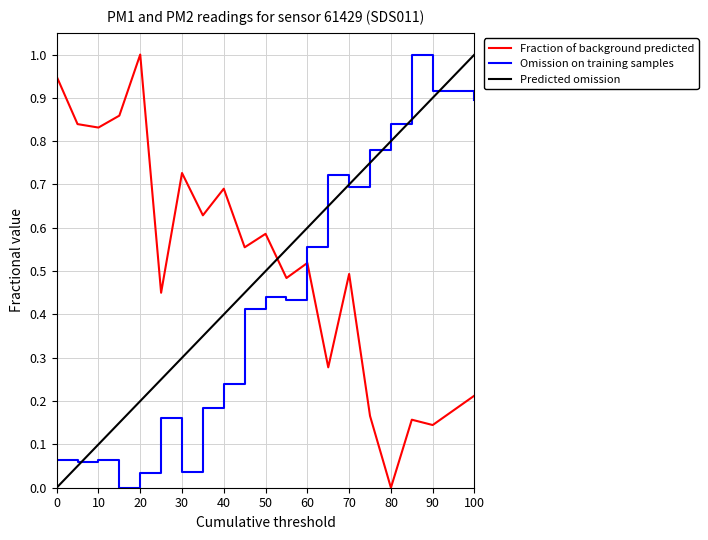

The Fraction of background predicted series shows 0.4 at 50. True or false?

False